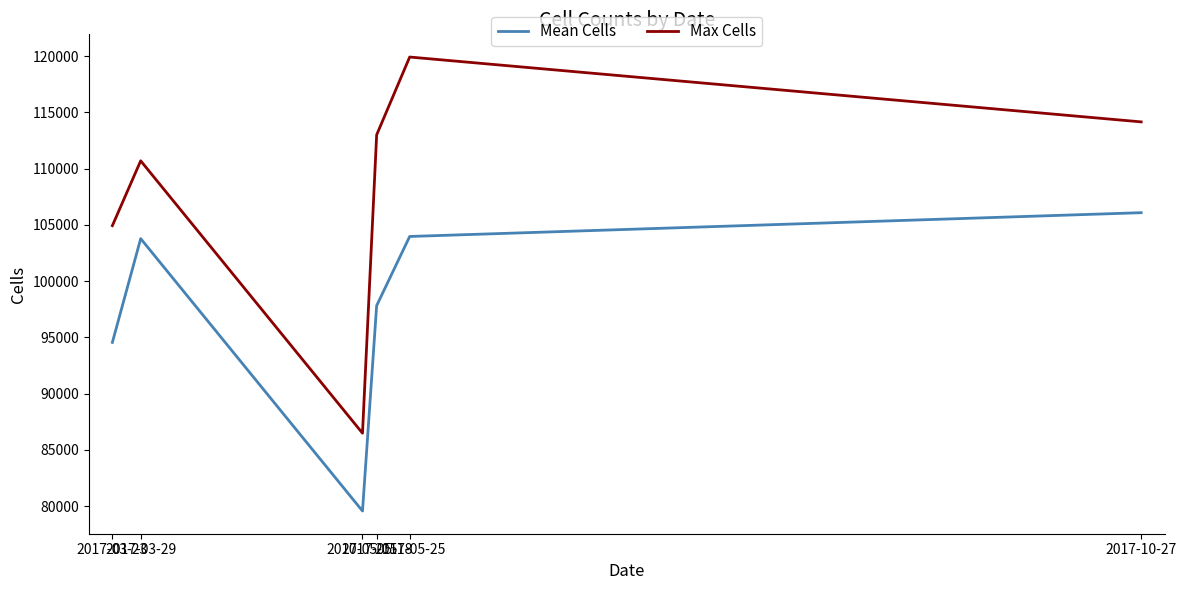

At which label does Max Cells reach its peak?

2017-05-25